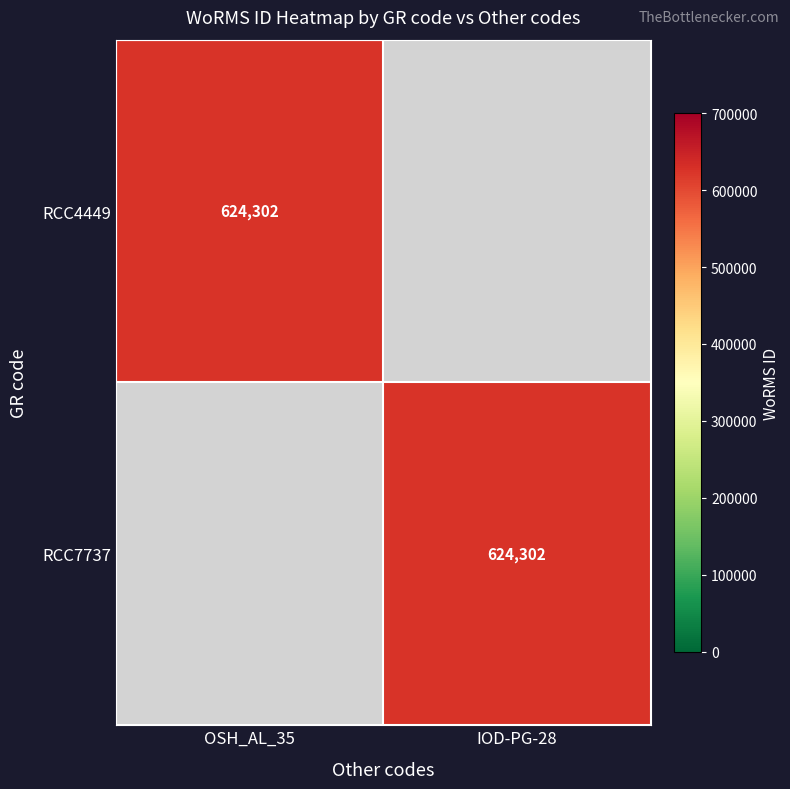

Is it true that RCC7737 equals 624302 at IOD-PG-28?

True